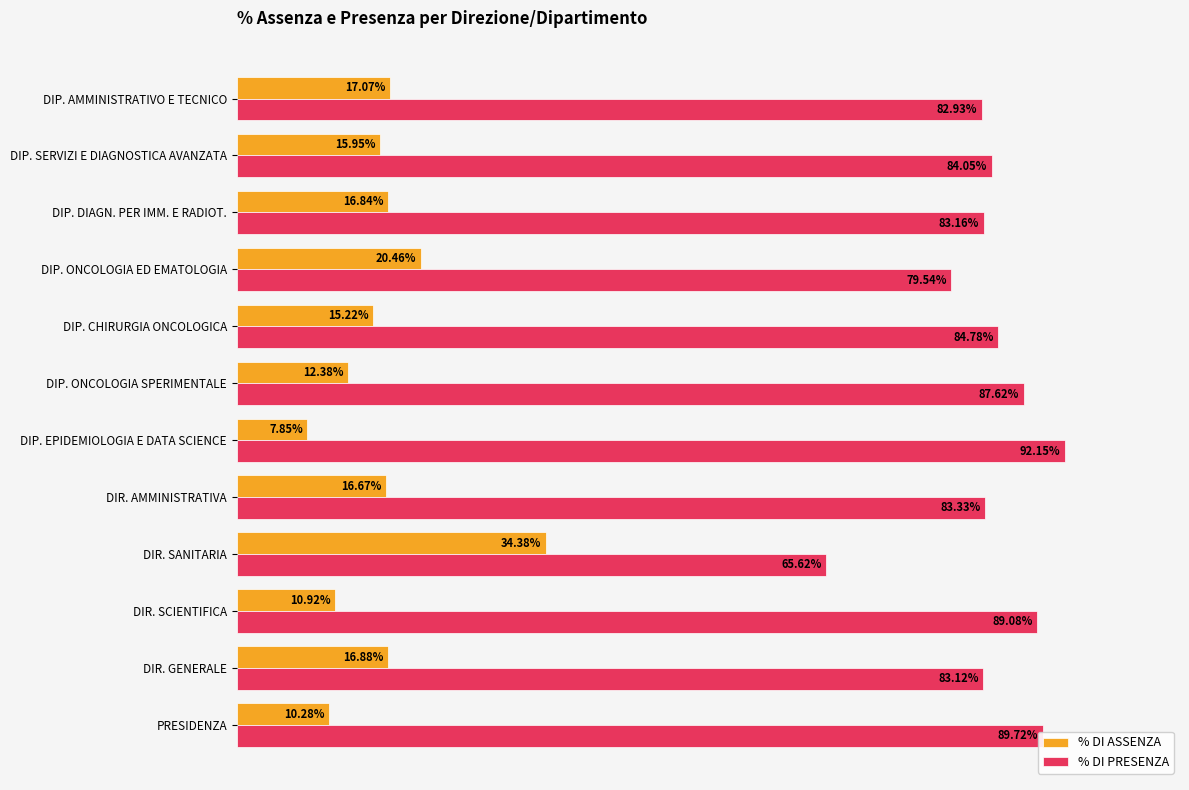

What are all the series names shown in the legend?

% DI ASSENZA, % DI PRESENZA